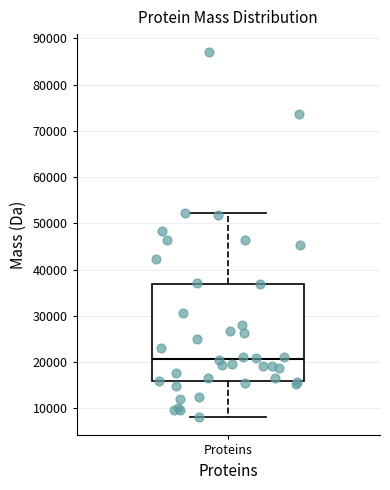

Where is the upper edge of the box for Proteins on the y-axis? The values are not printed on the chart, so give them approximately, as read against the axis.

37000